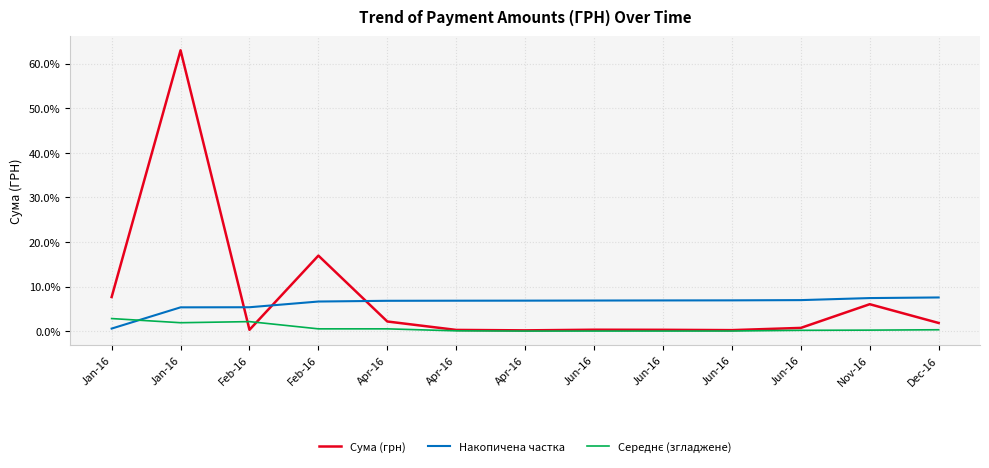

What is the label of the 11th point from the left?

Jun-16